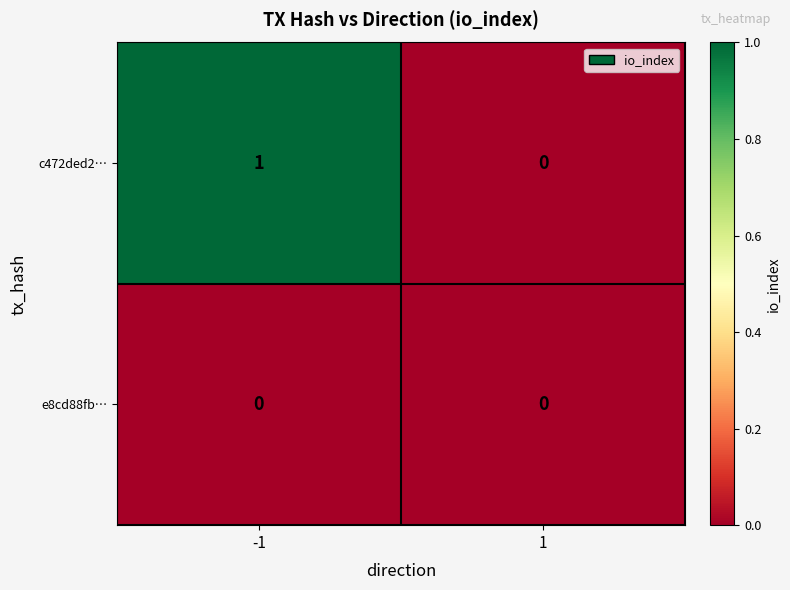

Reading left to right, what are all the values shown in this chart?

c472ded2…: 1	0
e8cd88fb…: 0	0